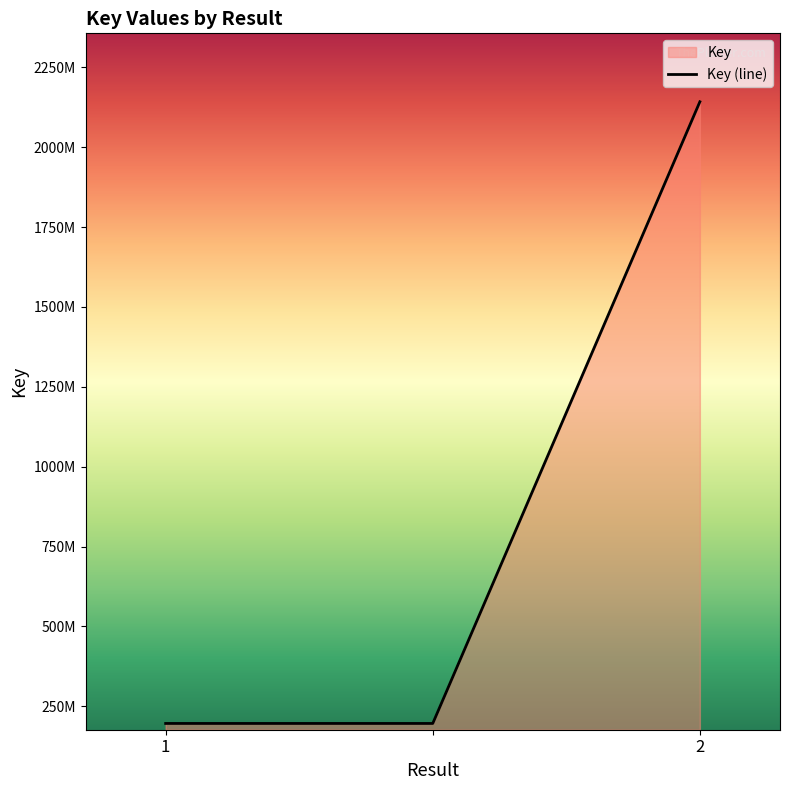

Rank the categories by value from lowest to highest.

1, , 2